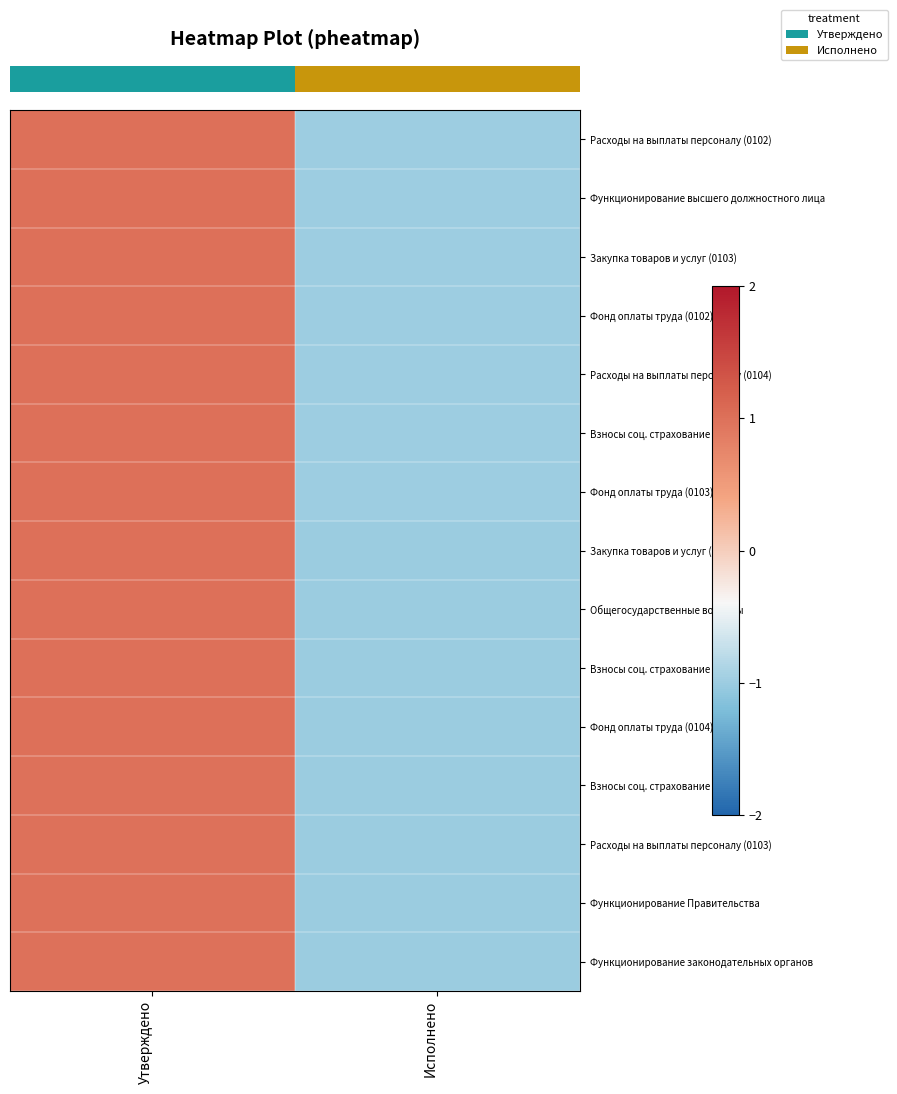

At which category is the sum across all series the highest?

Утверждено